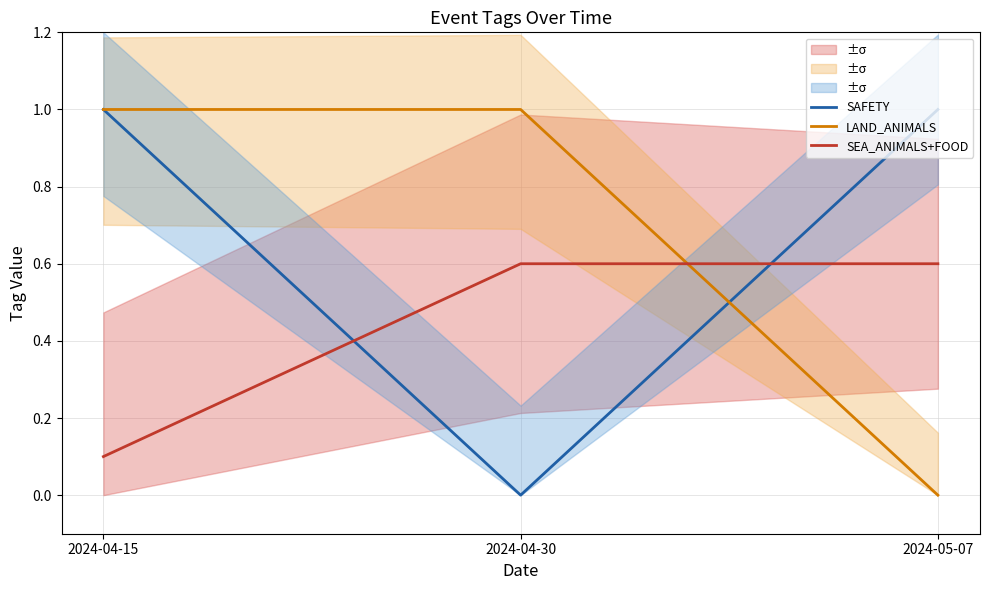

The SEA_ANIMALS+FOOD series shows 0.6 at 2024-05-07. True or false?

True